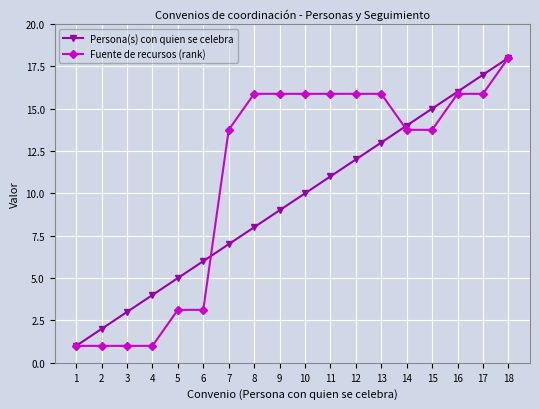

List the series in order of their overall mean, lowest first.

Persona(s) con quien se celebra, Fuente de recursos (rank)